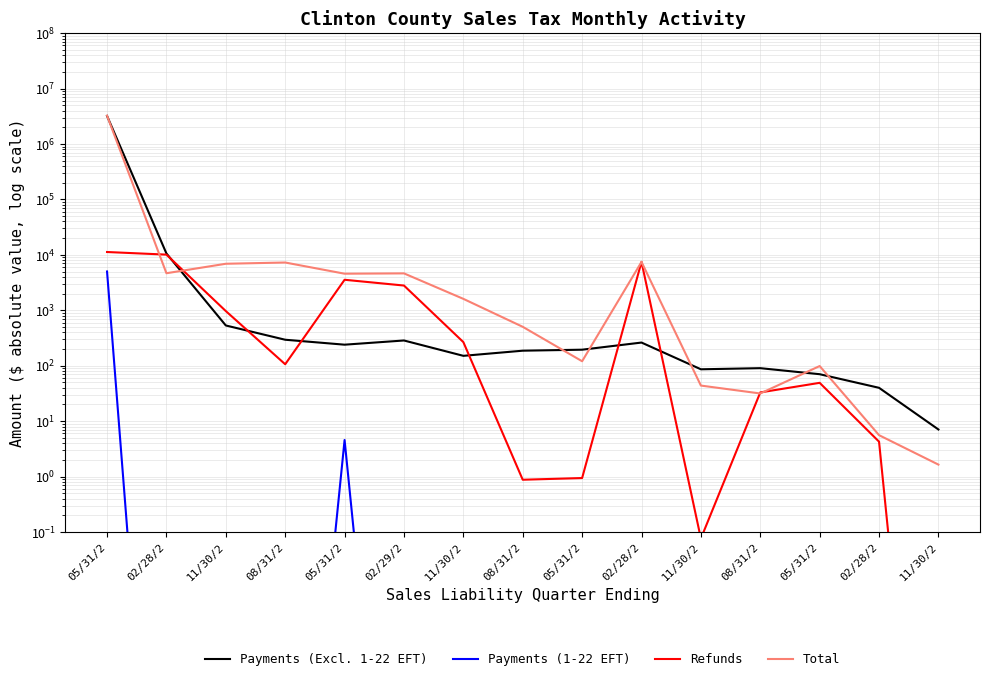

What is the label of the 2nd point from the left?

02/28/2